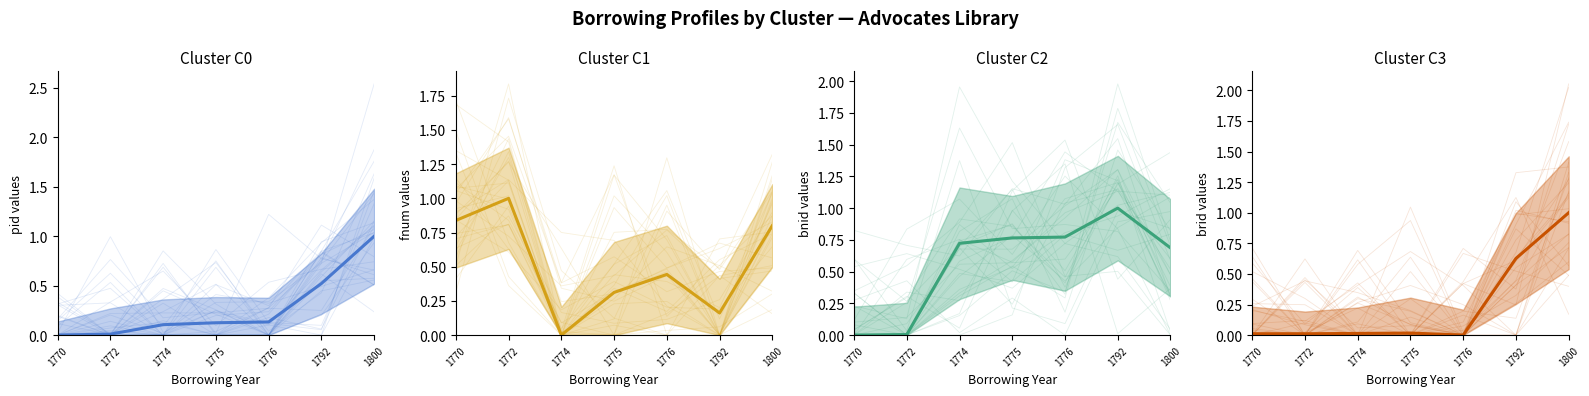

Rank the categories by pid mean value from highest to lowest.

1800, 1792, 1776, 1775, 1774, 1772, 1770